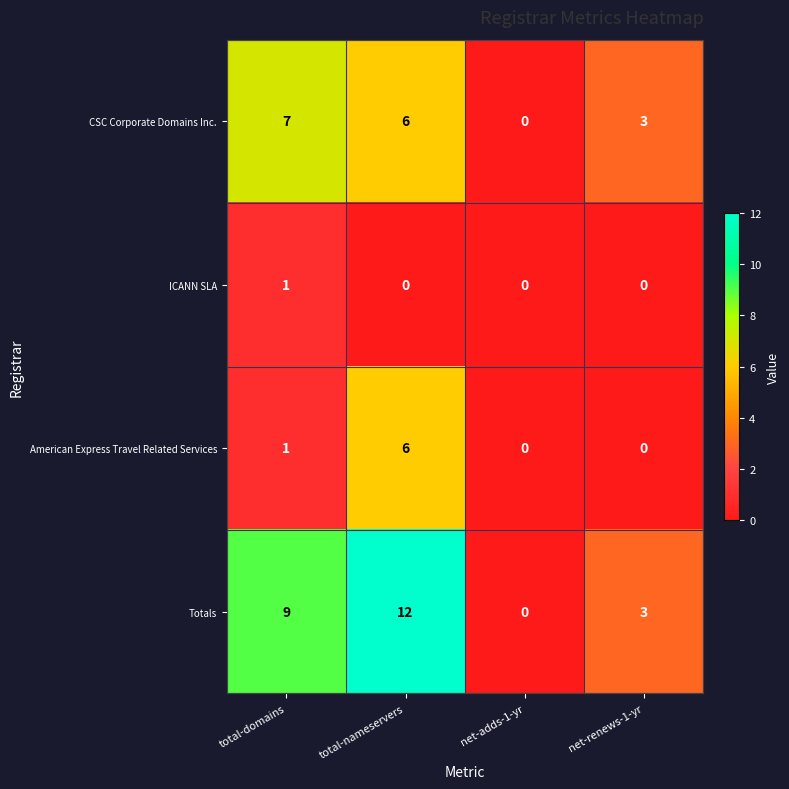

How many categories are shown in the chart?

4